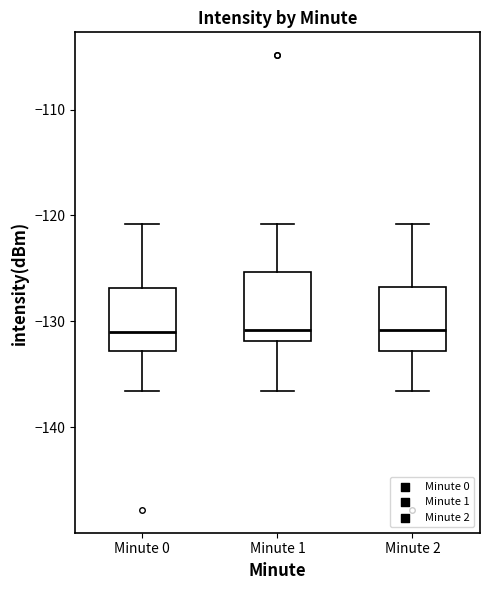

Where is the lower edge of the box for Minute 1 on the y-axis? The values are not printed on the chart, so give them approximately, as read against the axis.

-132